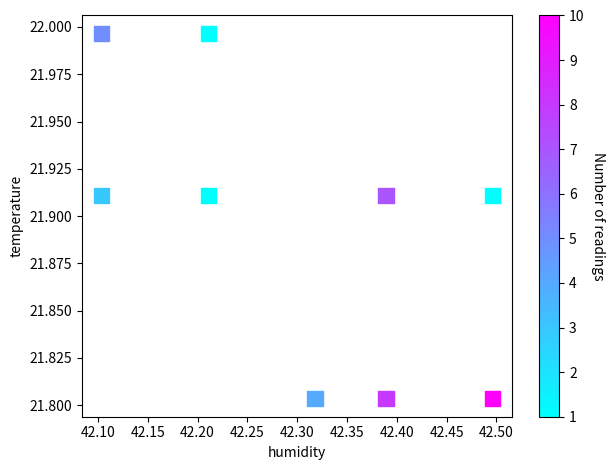

What is the average X value?

42.3